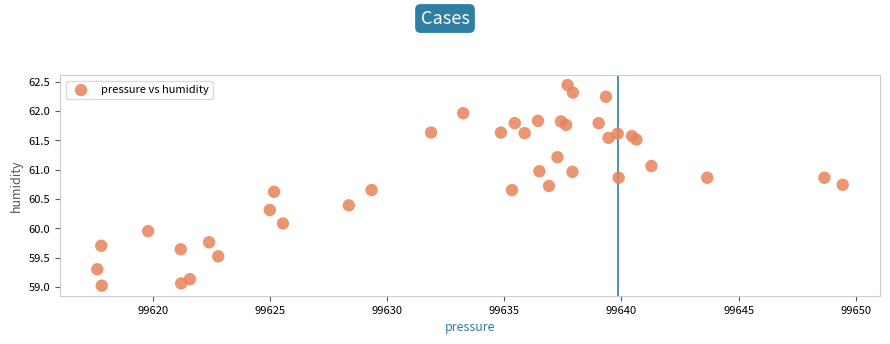

What is the range of X values (max minus min)?

31.8